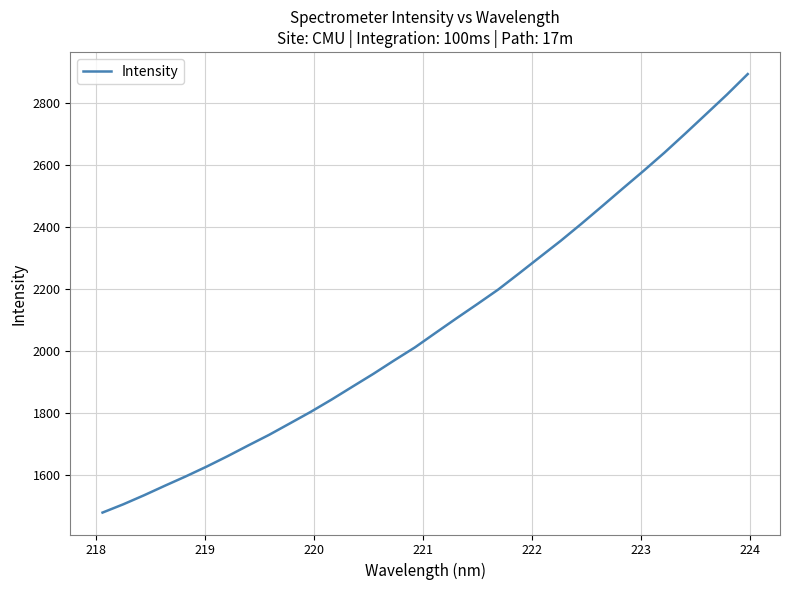

What is the smallest value displayed?

1480.2